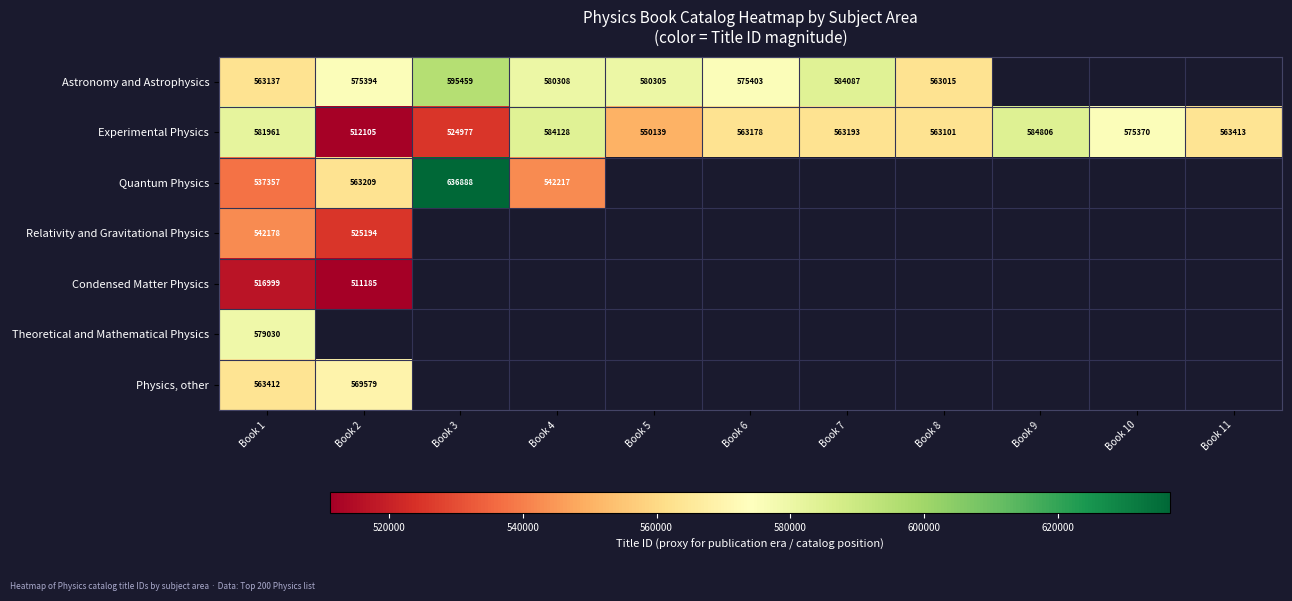

Is the value of Astronomy and Astrophysics at Book 3 greater than the value of Relativity and Gravitational Physics at Book 1?

Yes